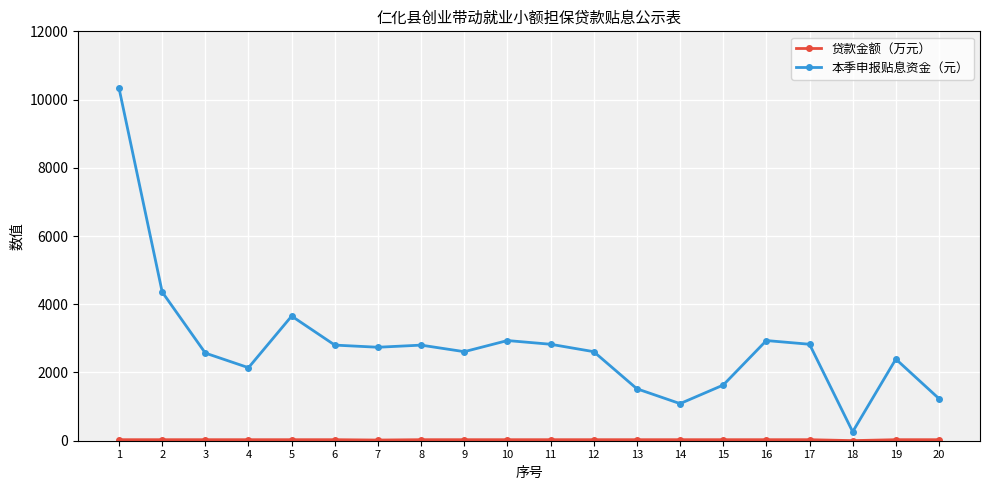

How many interior local peaks does the 本季申报贴息资金（元） series have?

5